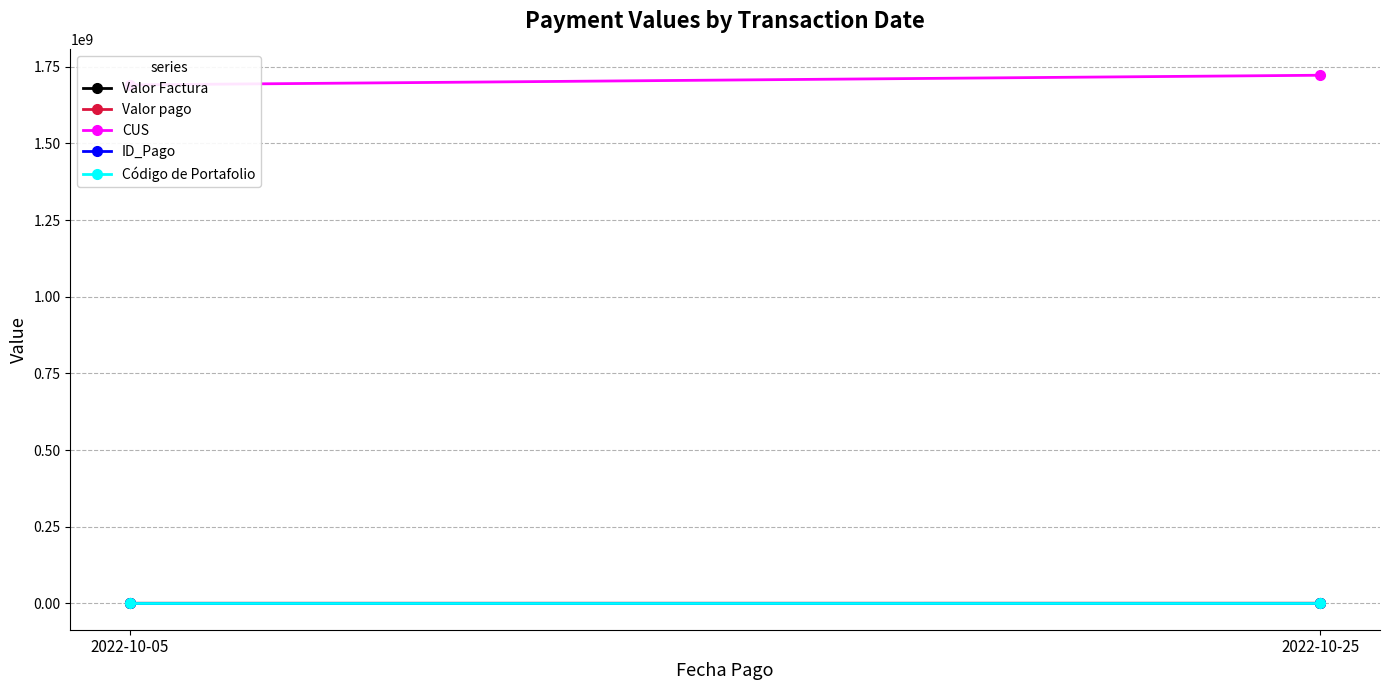

List the series in order of their peak value, lowest first.

ID_Pago, Código de Portafolio, Valor Factura, Valor pago, CUS